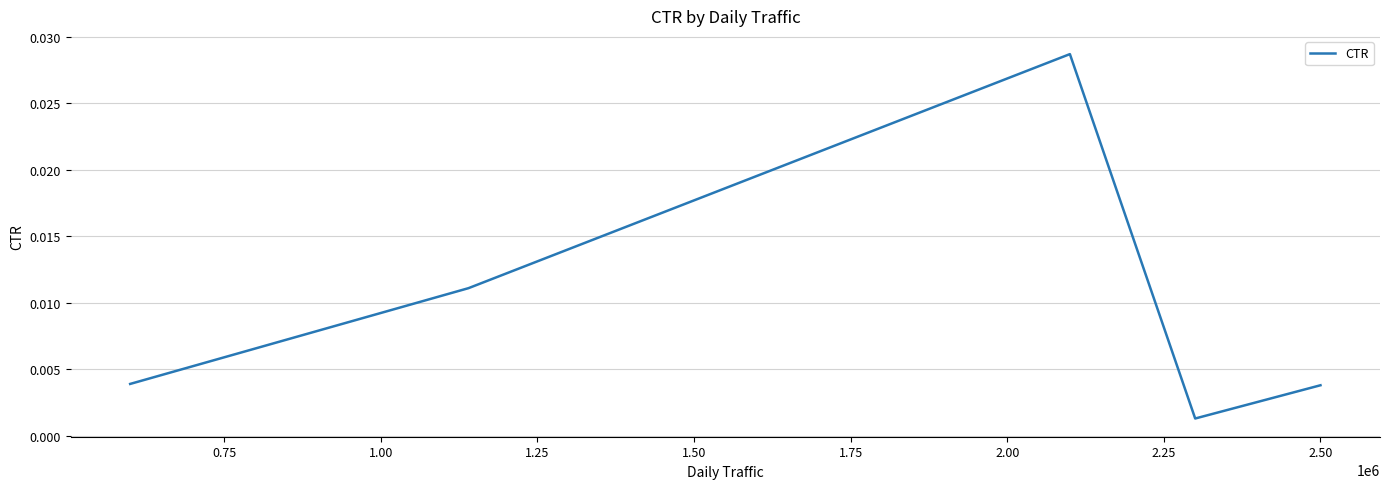

True or false: the data has more than 2 interior local peaks.

False